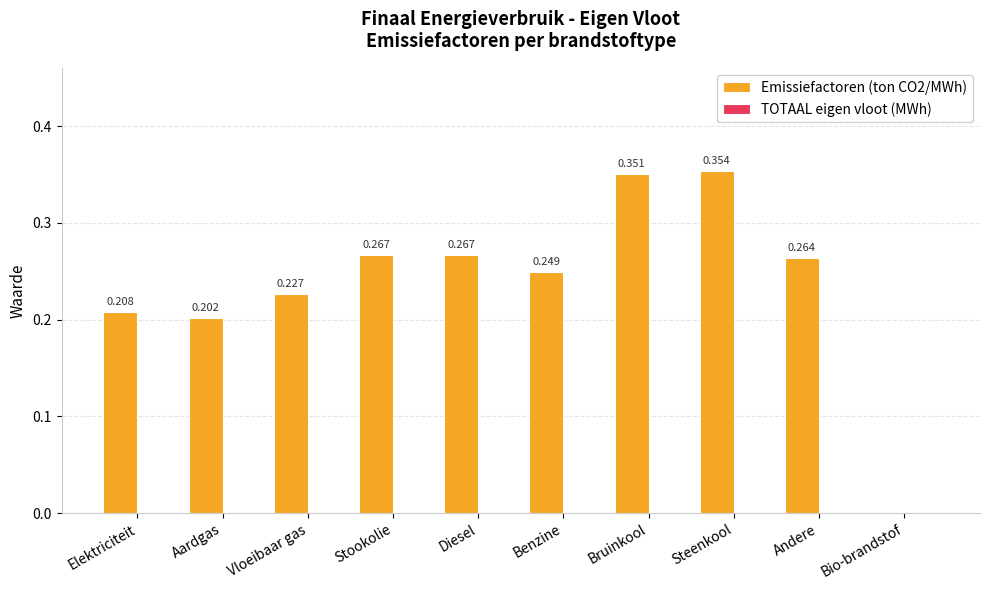

Where is the data nearest to the value 0?

Bio-brandstof